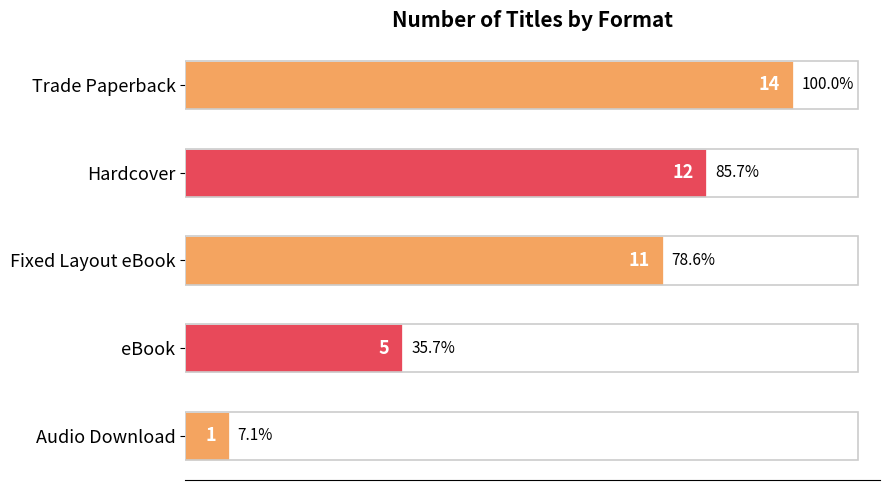

What is the change in value from Hardcover to Audio Download?

-11